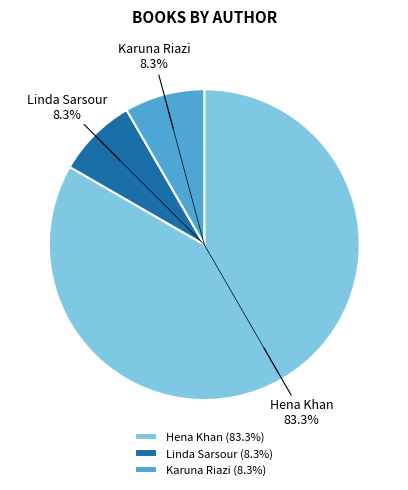

How much of the chart is everything except Karuna Riazi?

91.7%